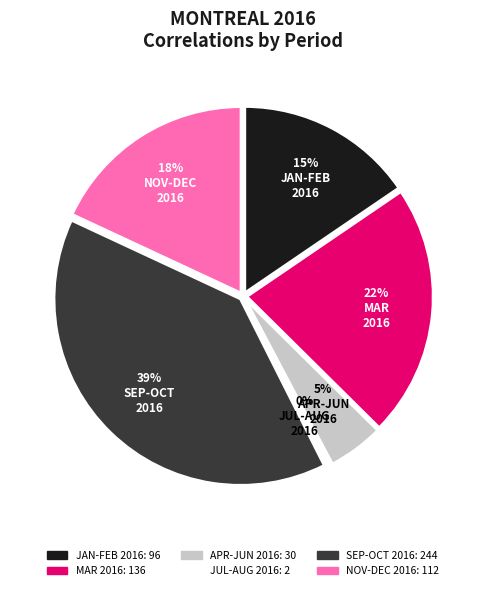

Do 2016-04 and 2016-01 together represent more than half of the pie?

No